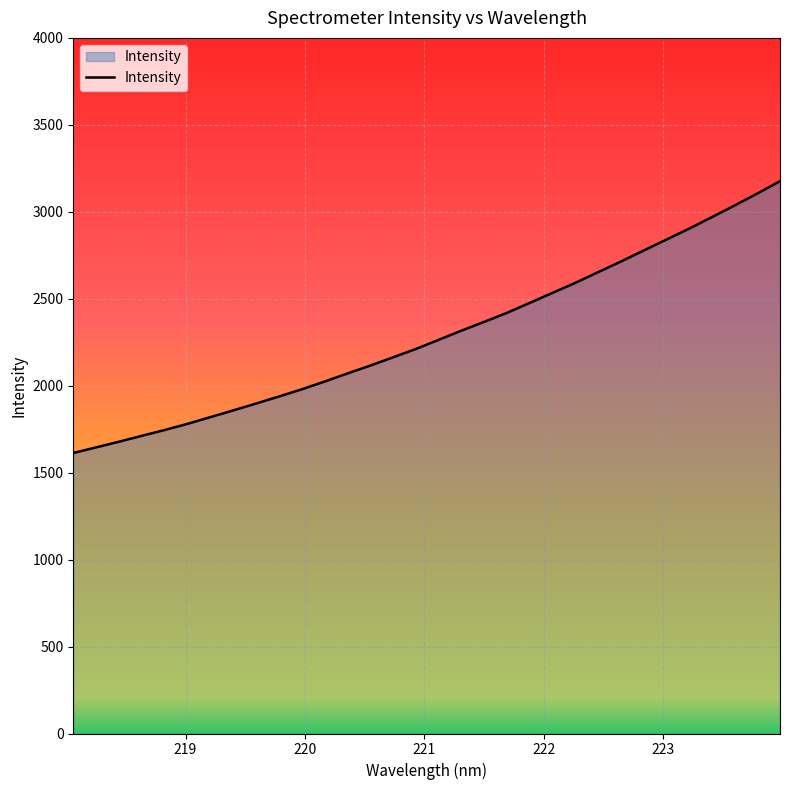

What is the difference between the maximum and second lowest values?

1530.8